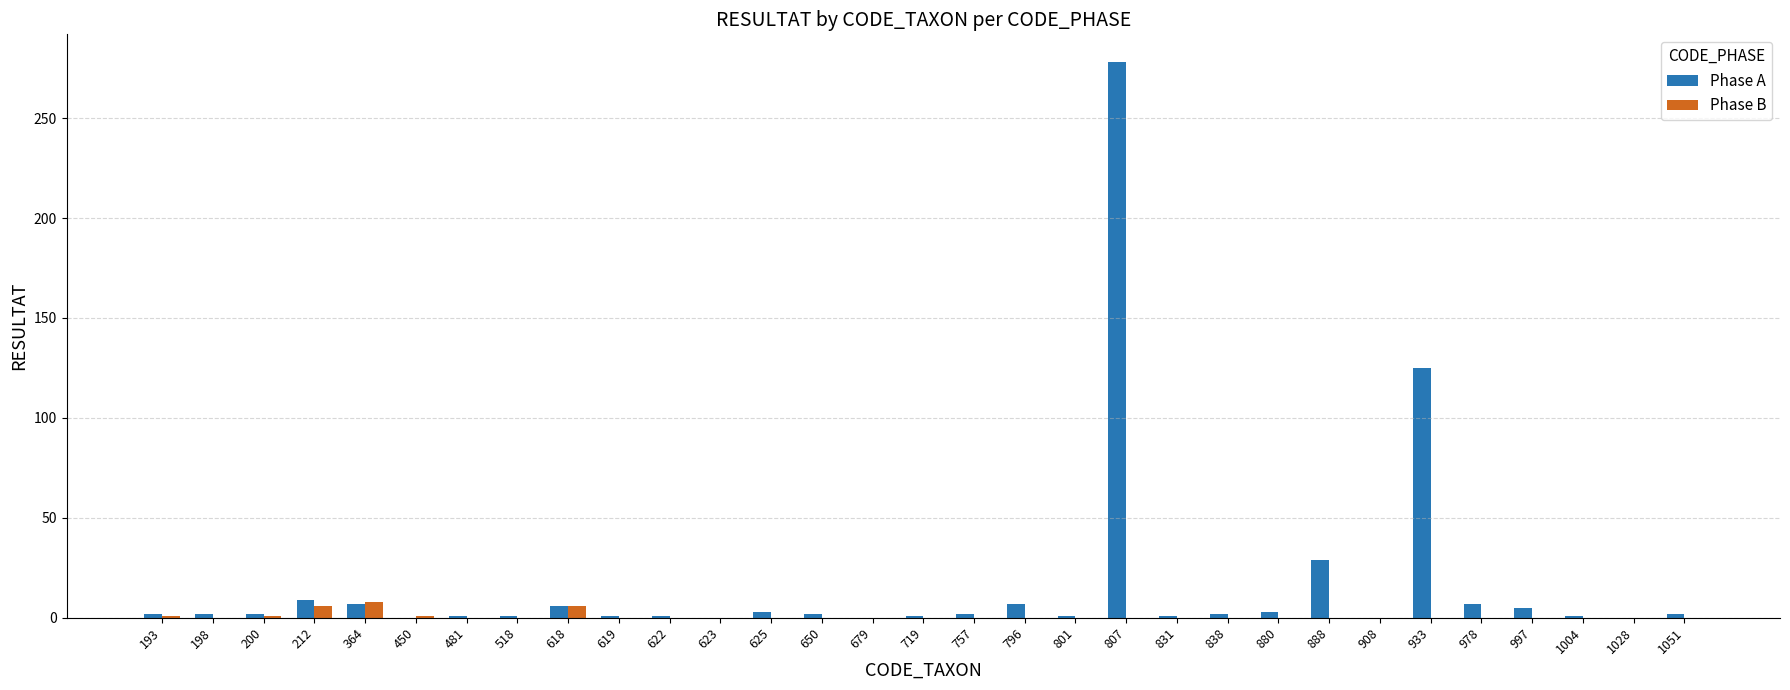

How many data points does each series have?

31